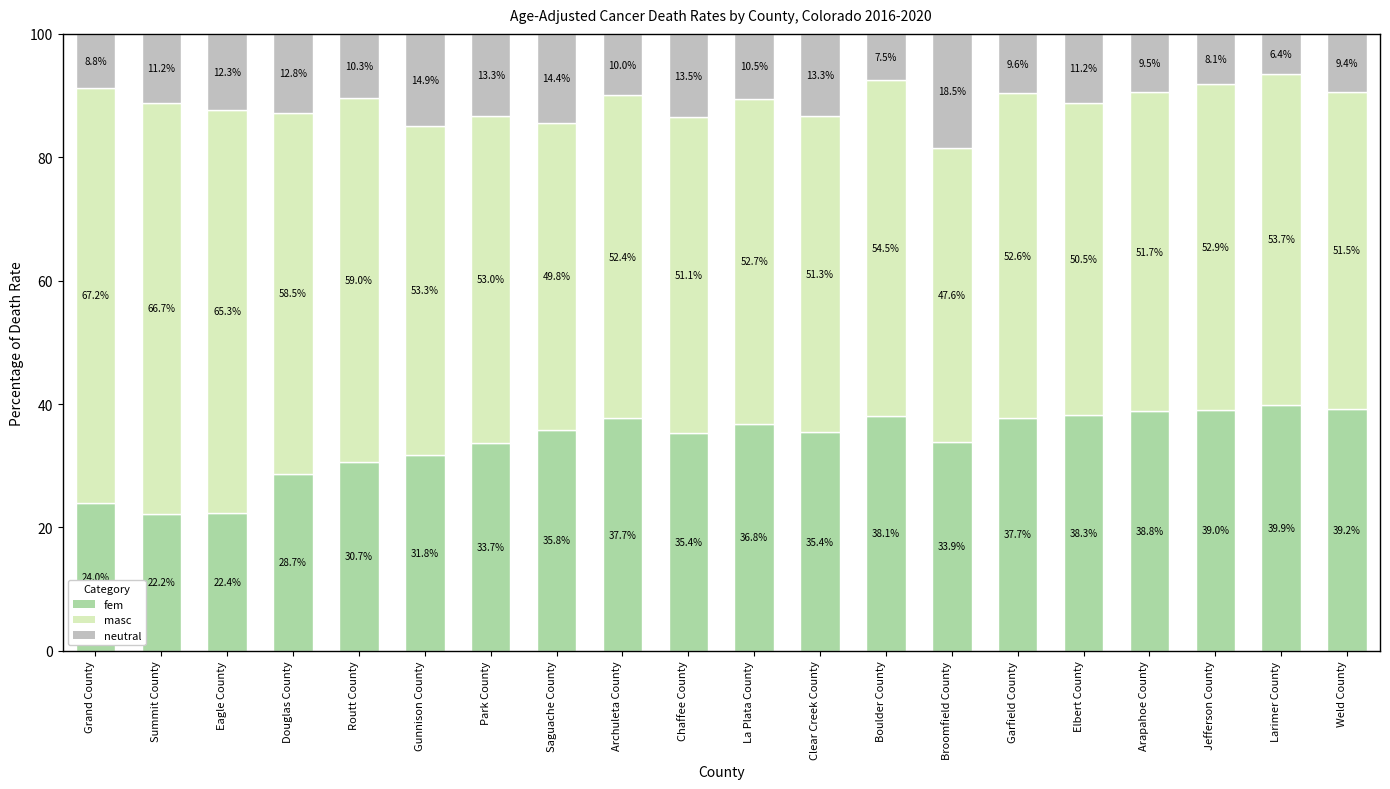

True or false: fem has a value of 21.7 at Gunnison County.

False